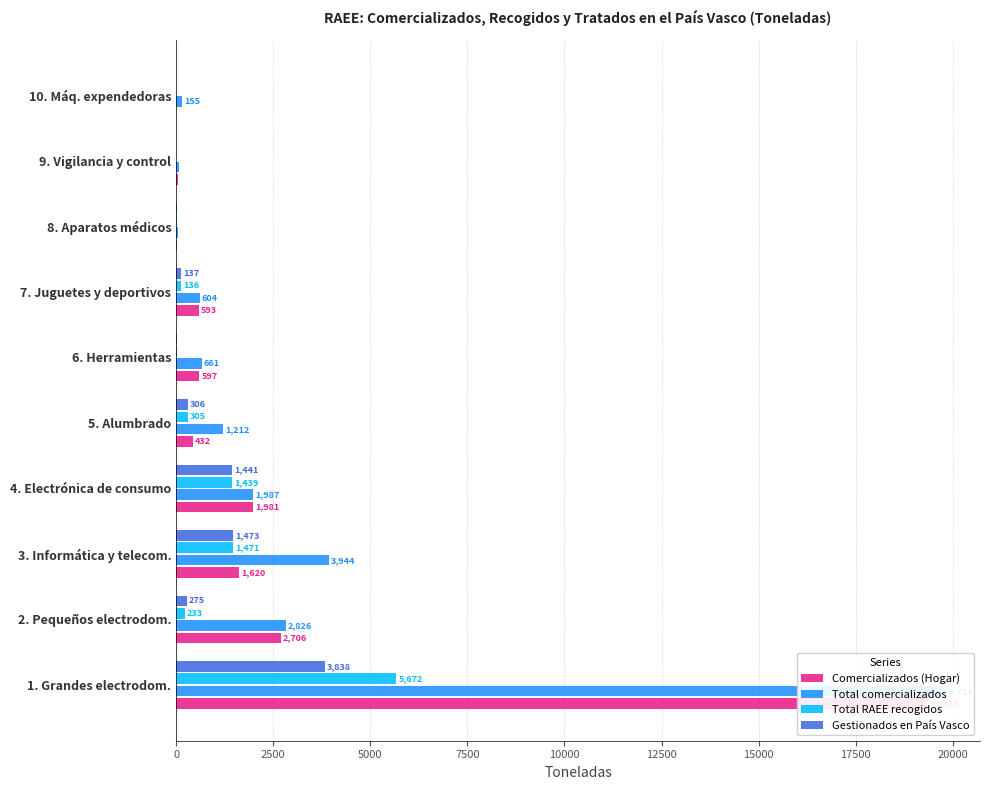

At how many categories does at least one series exceed 9840?

1